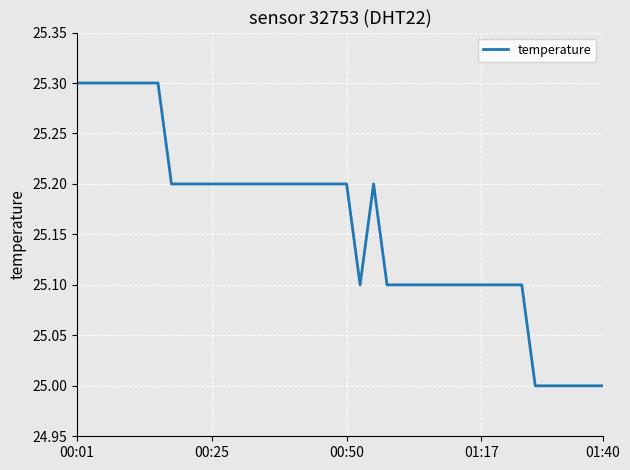

What is the difference between the maximum and minimum values?

0.3